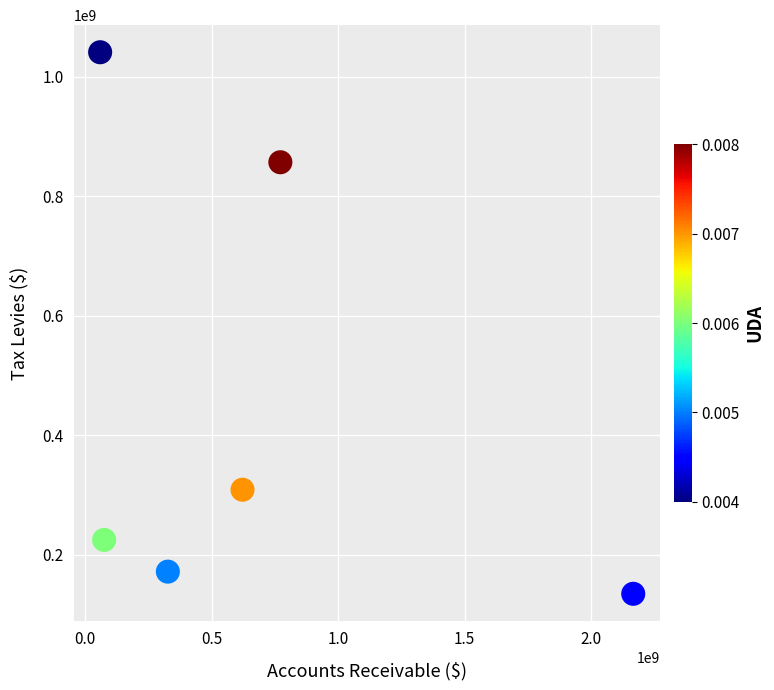

What is the average X value?

670478715